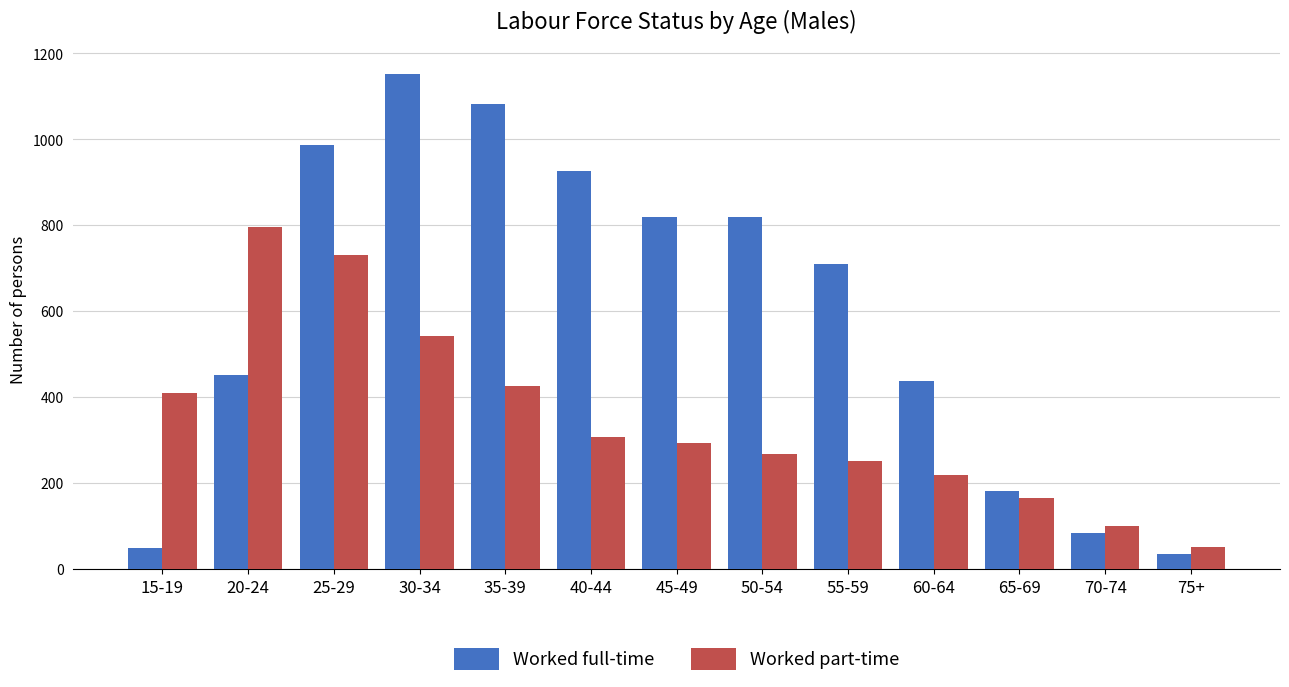

True or false: Worked part-time has a value of 31 at 70-74.

False